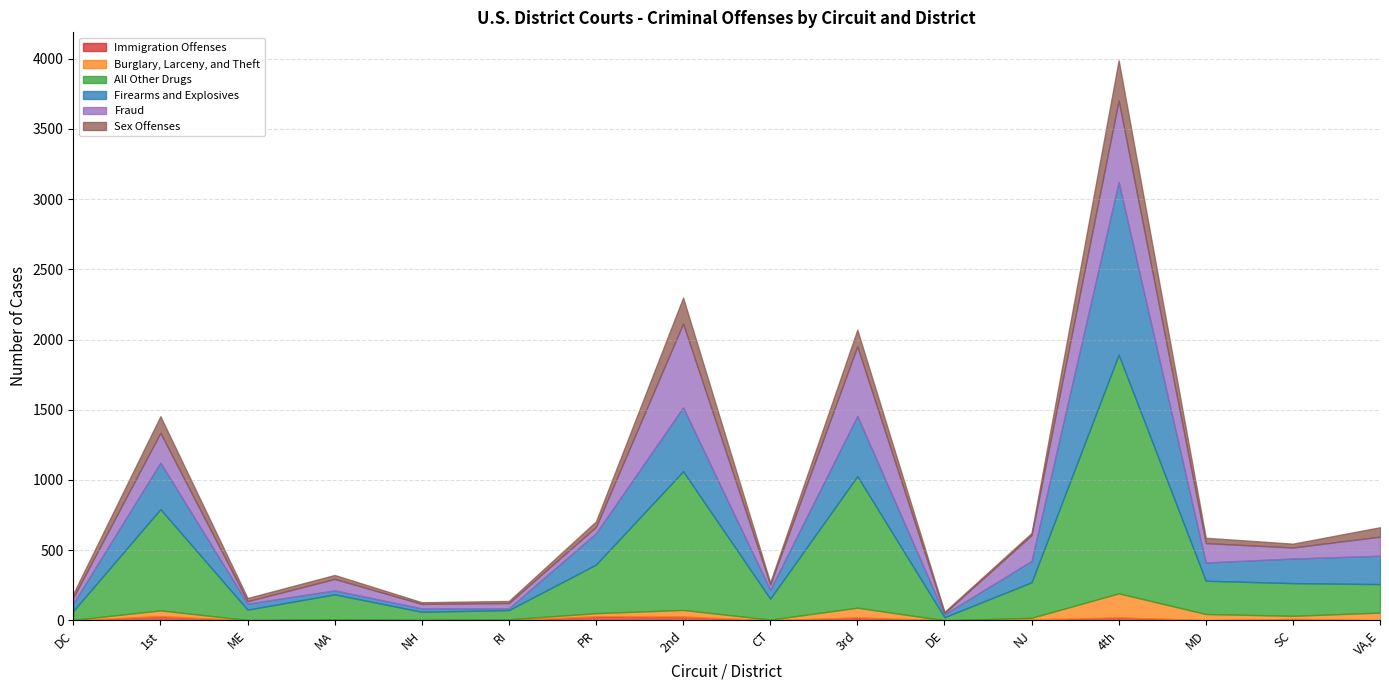

Rank the series at NH from highest to lowest value.

All Other Drugs, Fraud, Firearms and Explosives, Sex Offenses, Burglary, Larceny, and Theft, Immigration Offenses